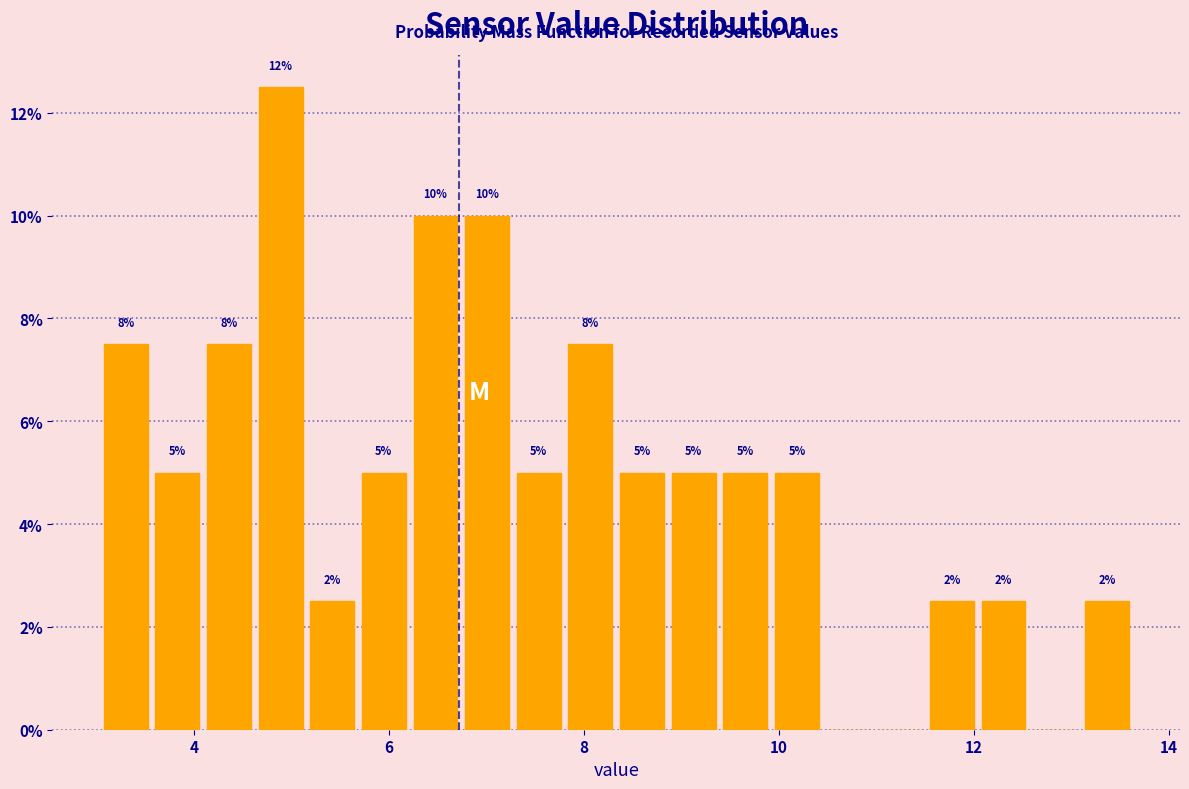

Read against the x-axis, roughly where is the centre of the tallest bar?

4.8